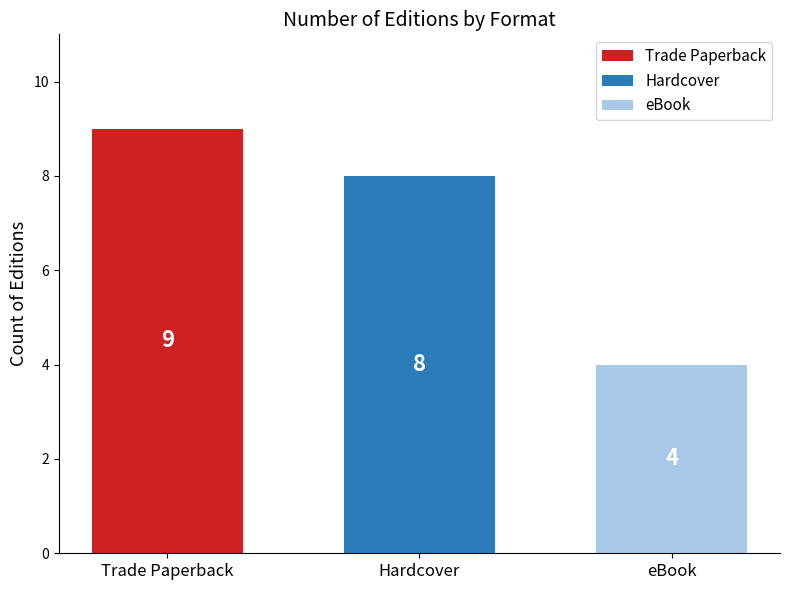

What is the difference between the highest and lowest values at Hardcover?

5